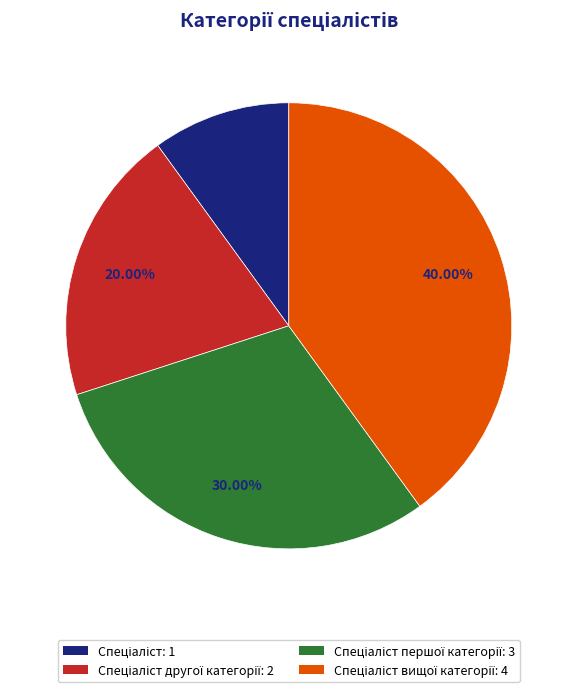

Is there a majority slice in this chart?

No